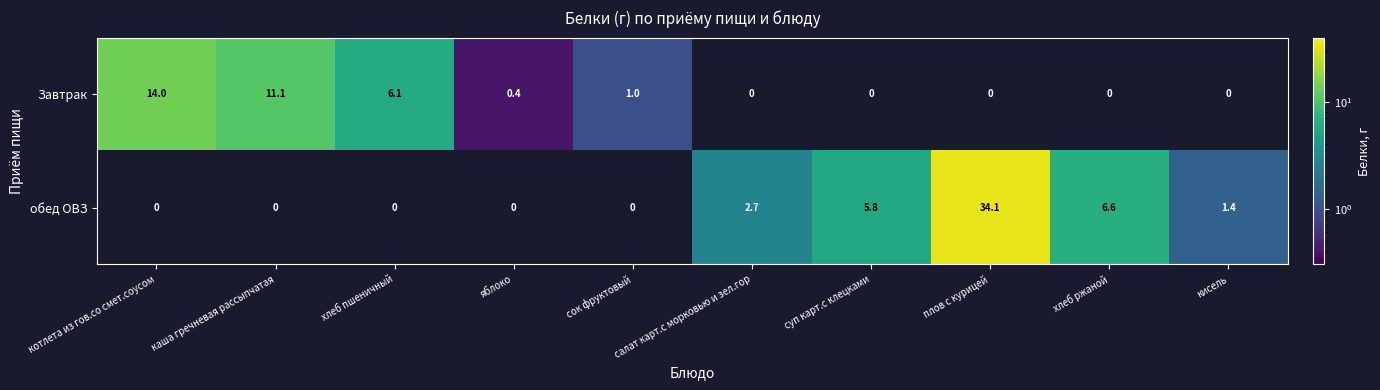

Is it true that обед ОВЗ equals 0.5 at салат карт.с морковью и зел.гор?

False